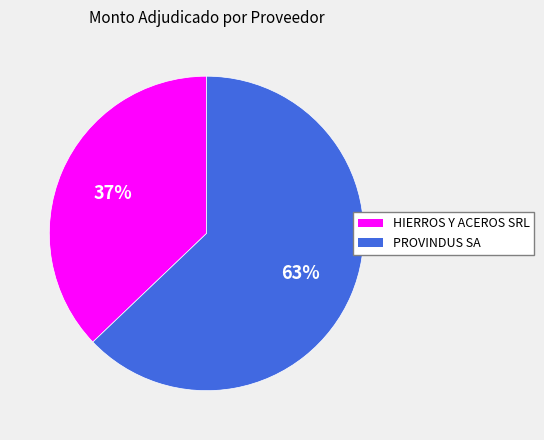

To the nearest percent, what percentage of the pie is PROVINDUS SA?

63%